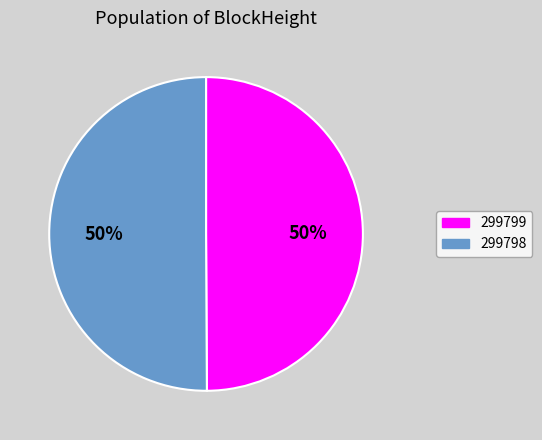

Approximately how many times larger is the value at 299799 compared to 299798?

1.0